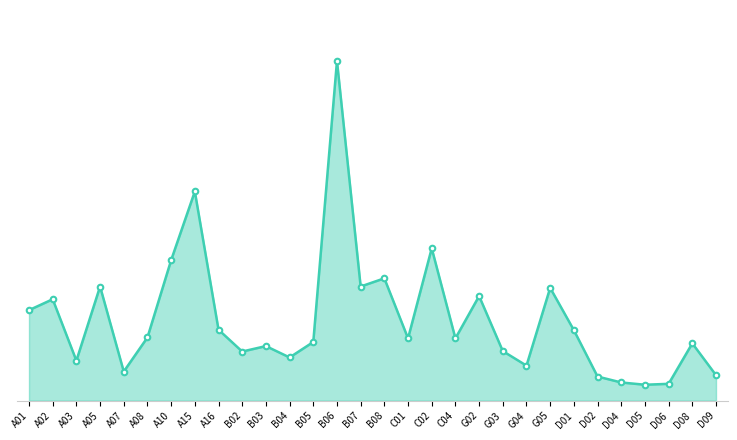

What is the maximum value shown in the chart?

747